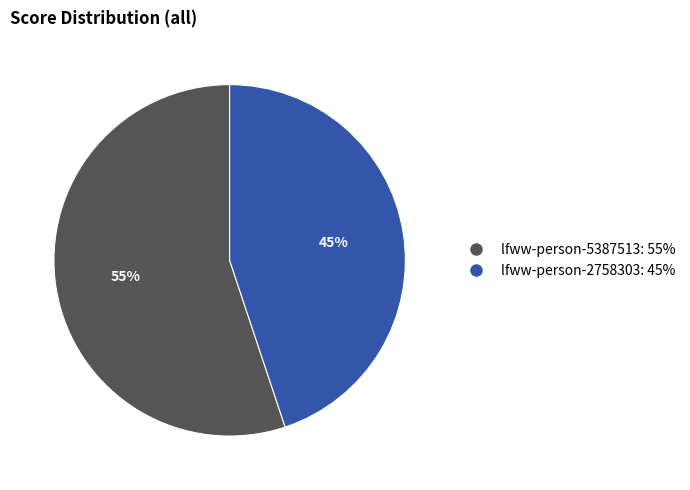

How many segments does this pie chart have?

2